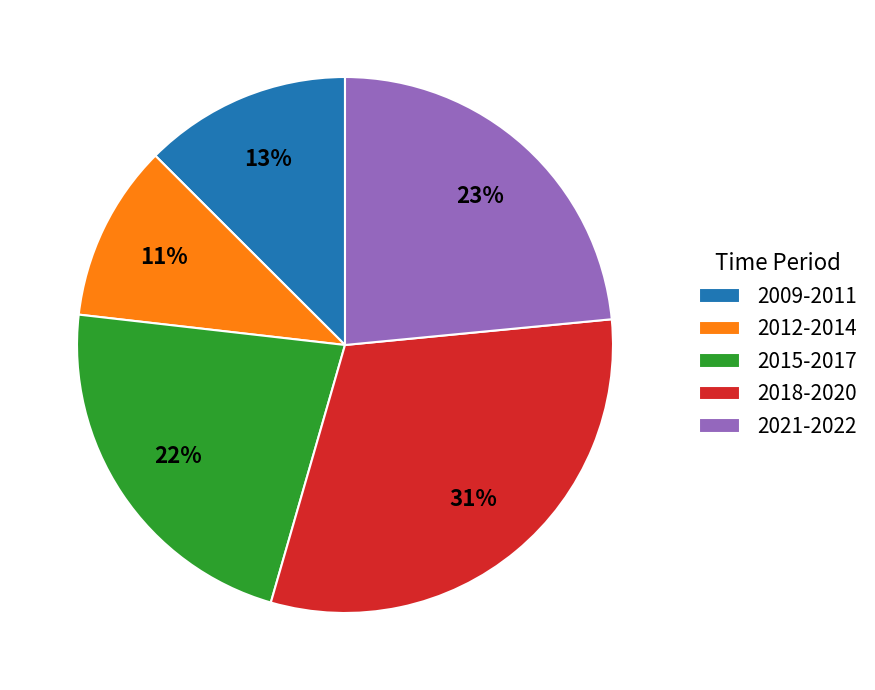

To the nearest percent, what portion does 2012-2014 represent?

11%